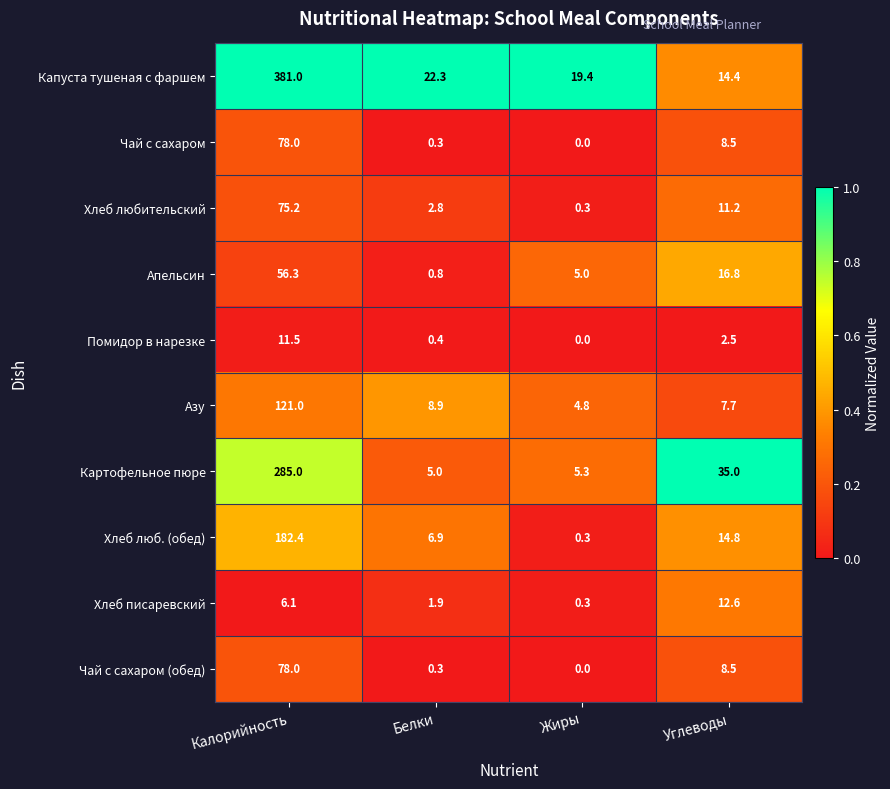

Where does the Капуста тушеная с фаршем series first go above 22?

Калорийность